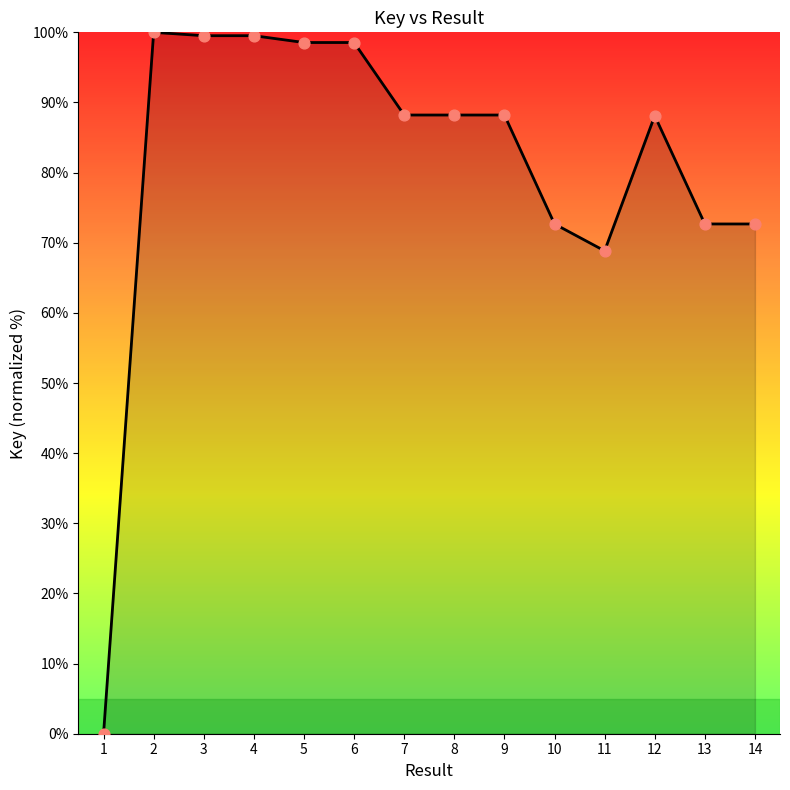

What is the change in value from 8 to 10?

-15.5